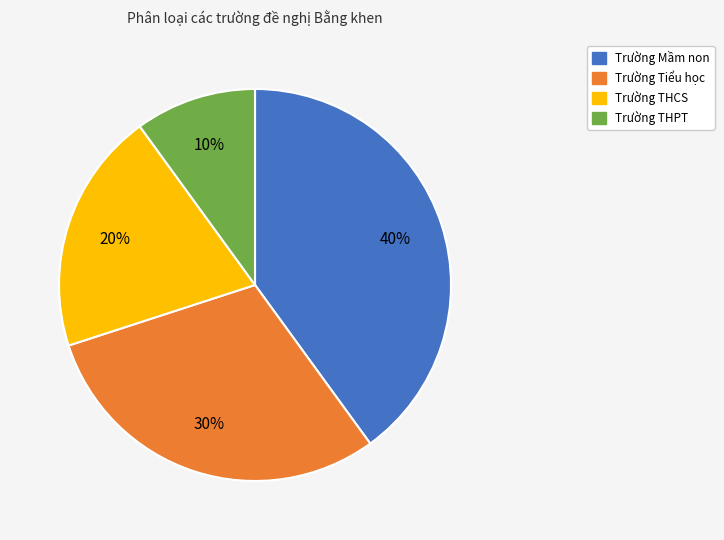

Is there any slice that represents more than half of the pie?

No